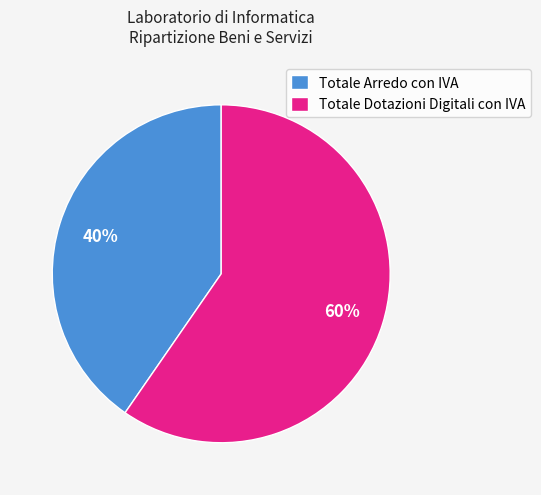

Is there any slice that represents more than half of the pie?

Yes